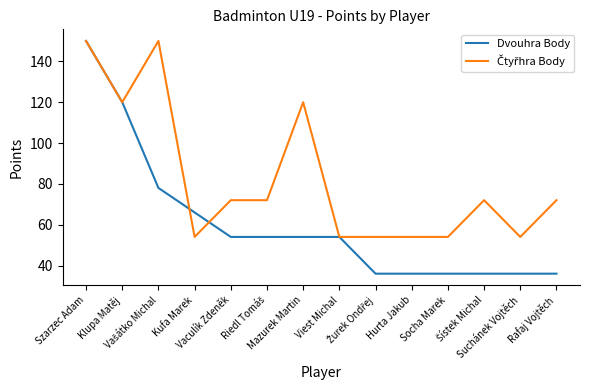

What is the minimum value shown in the chart?

36